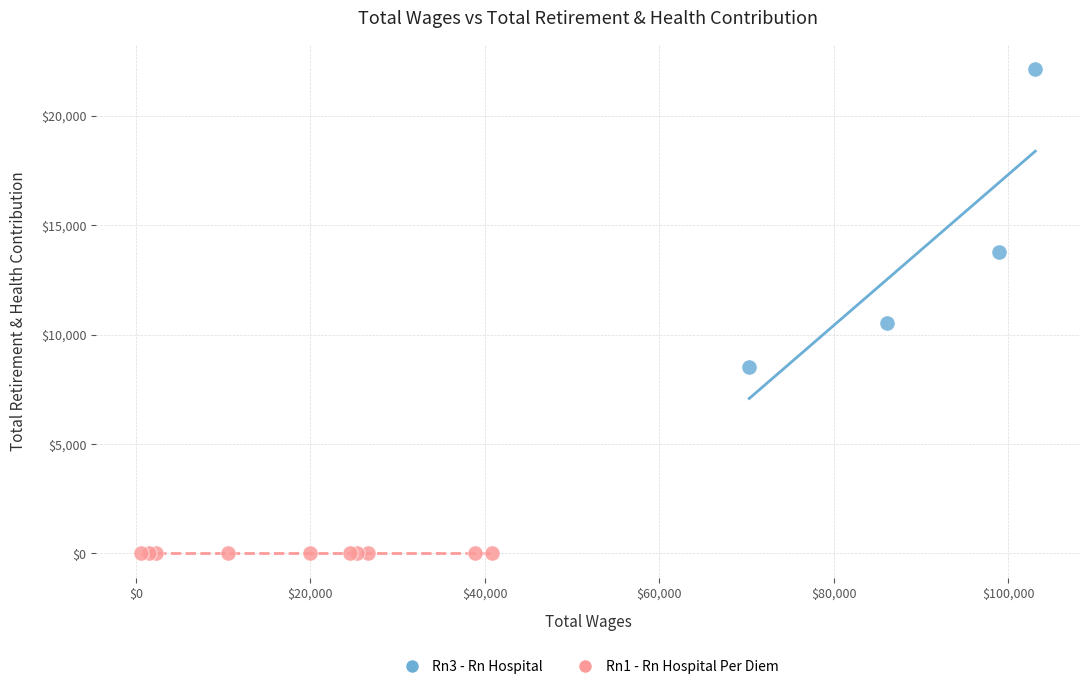

Which series reaches the maximum Y coordinate?

Rn3 - Rn Hospital